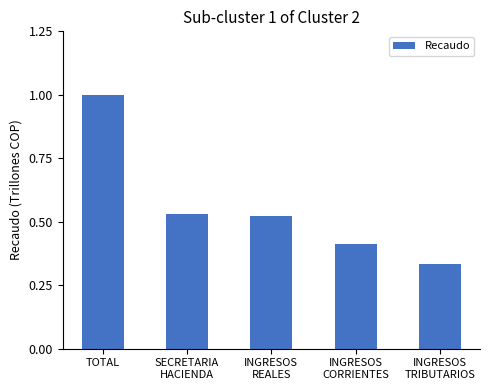

Which category has the highest value across all series?

TOTAL